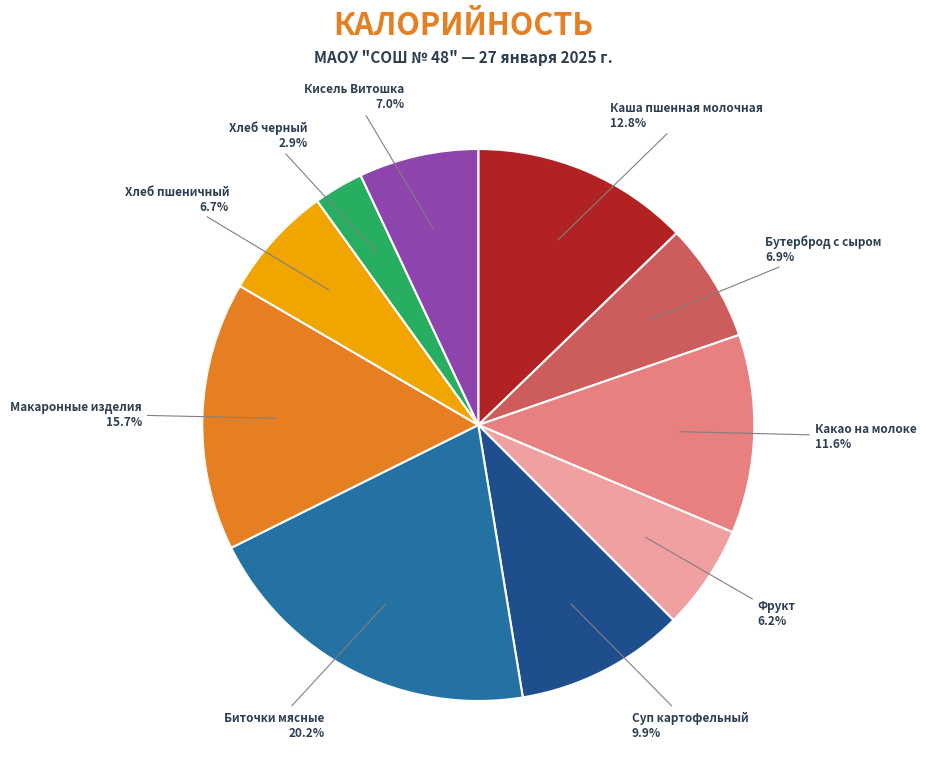

To the nearest percent, what is the average slice percentage?

10%